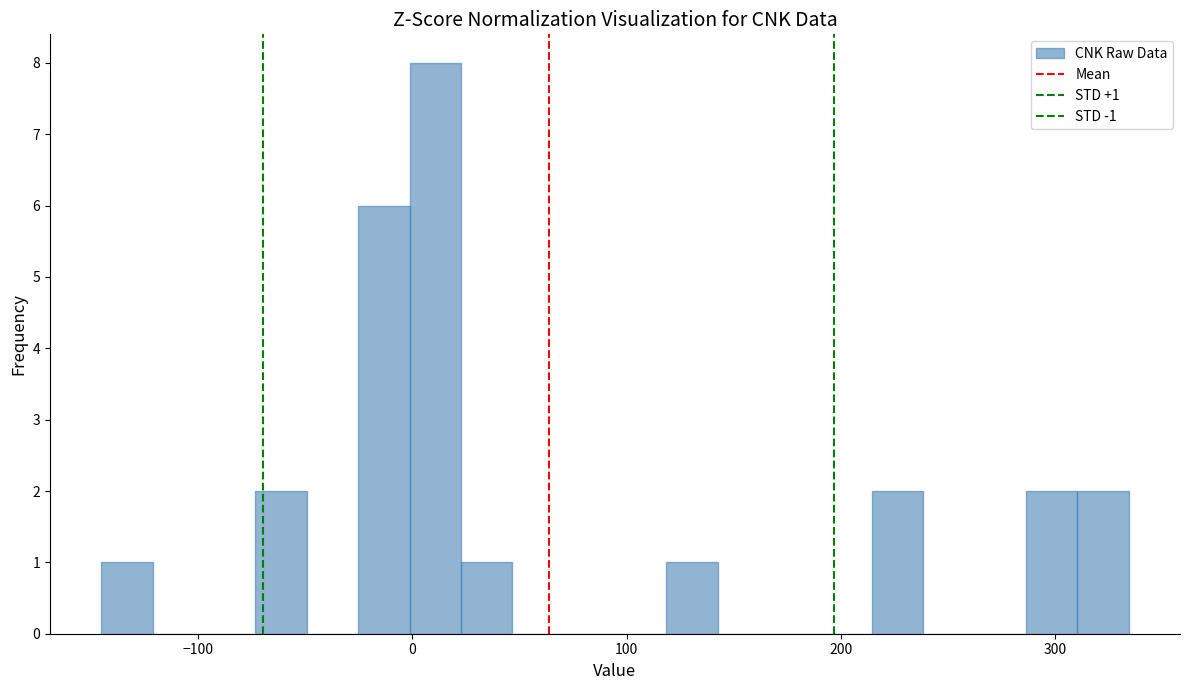

Read against the x-axis, roughly where is the centre of the tallest bar?

10